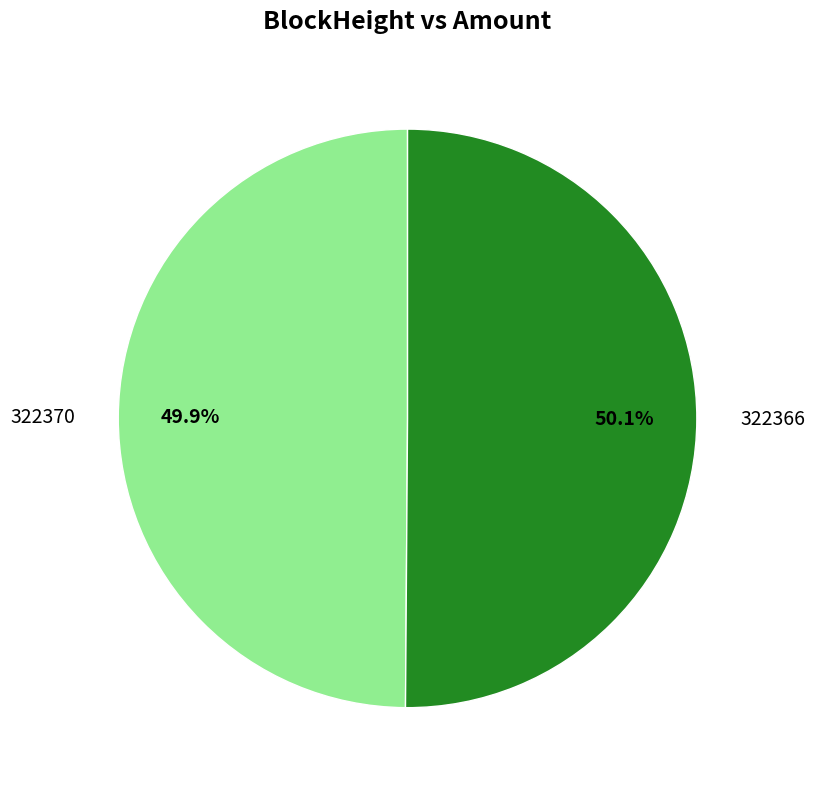

Is the sum of 322370 and 322366 greater than half?

Yes